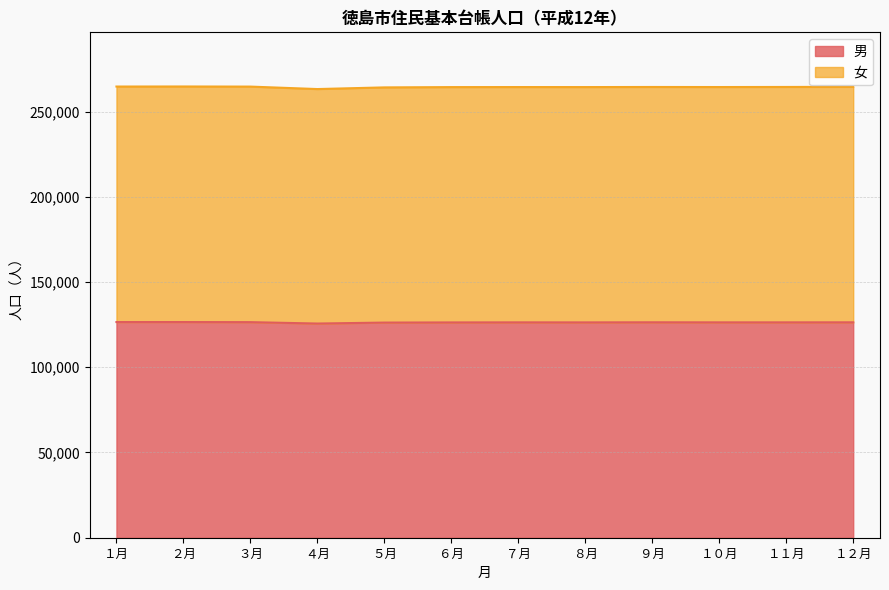

Between ７月 and ８月, which series saw the biggest shift?

男